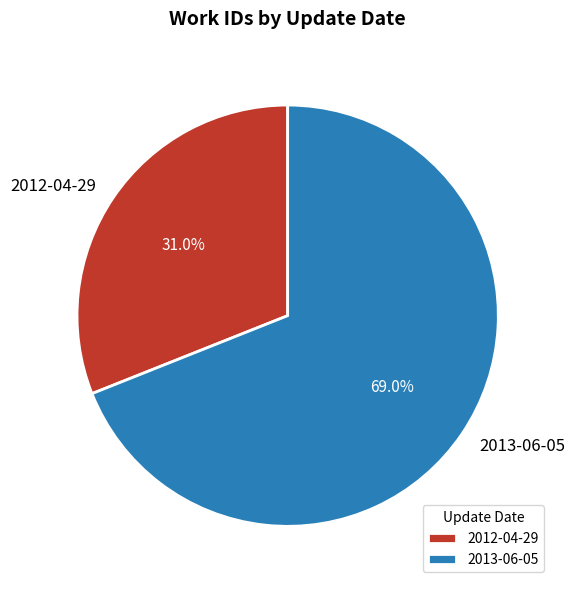

Which slice is the largest?

2013-06-05